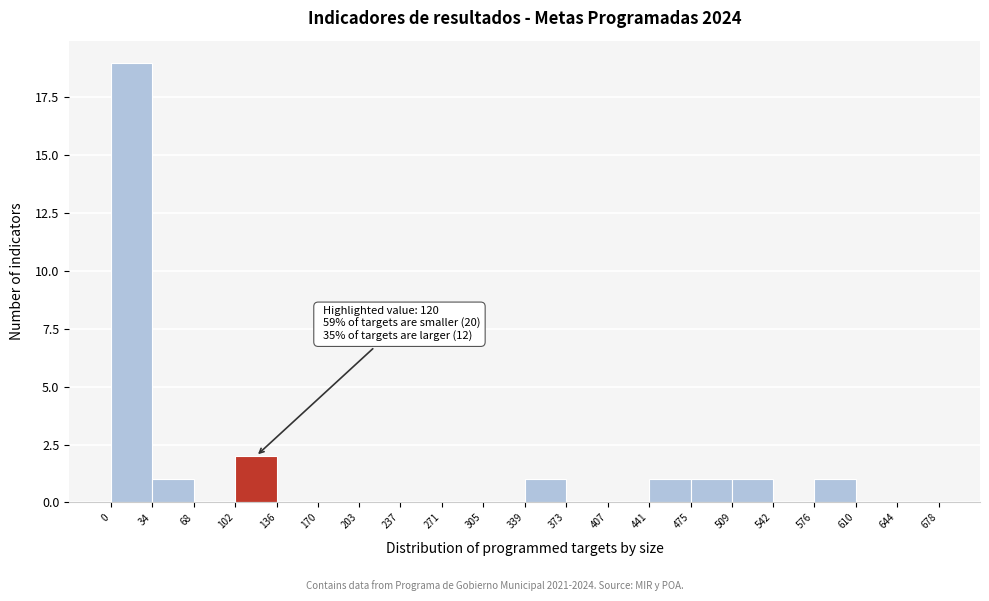

Which range on the x-axis has the tallest bar?

0 to 34